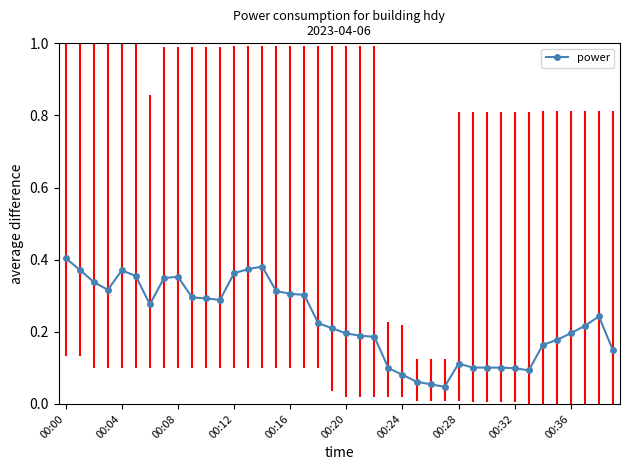

True or false: the data has more than 1 interior local peaks.

True